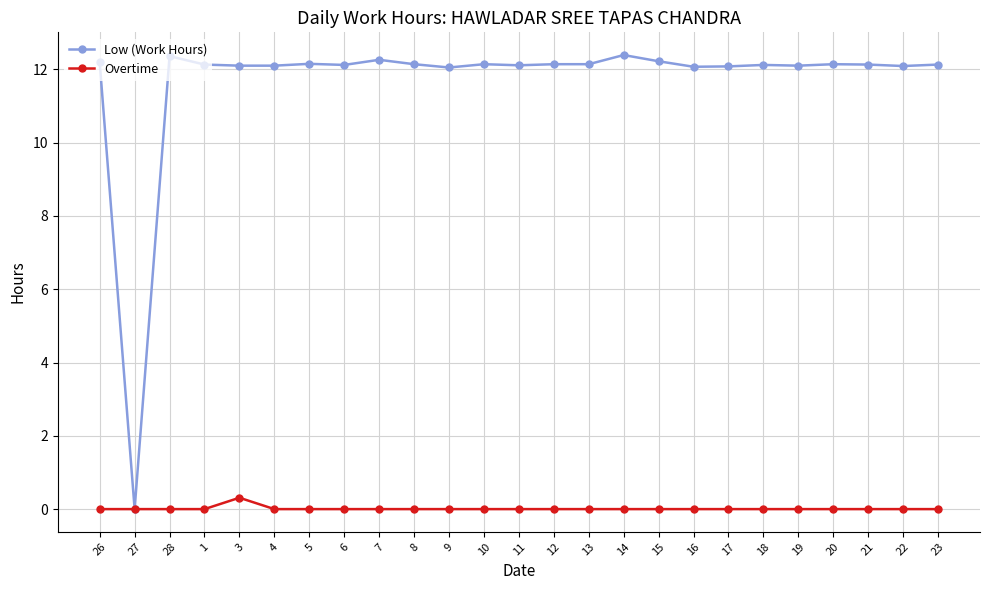

Rank the series at 1 from highest to lowest value.

Low (Work Hours), Overtime